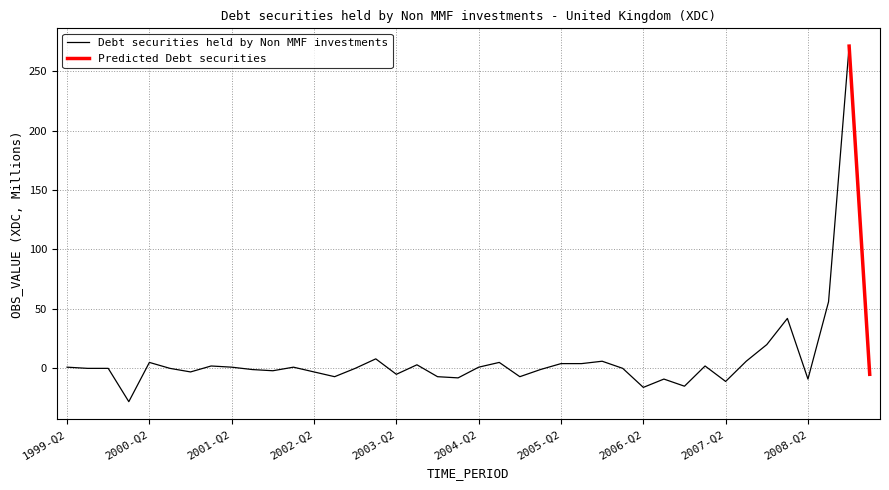

Where is the first local maximum?

2000-Q2